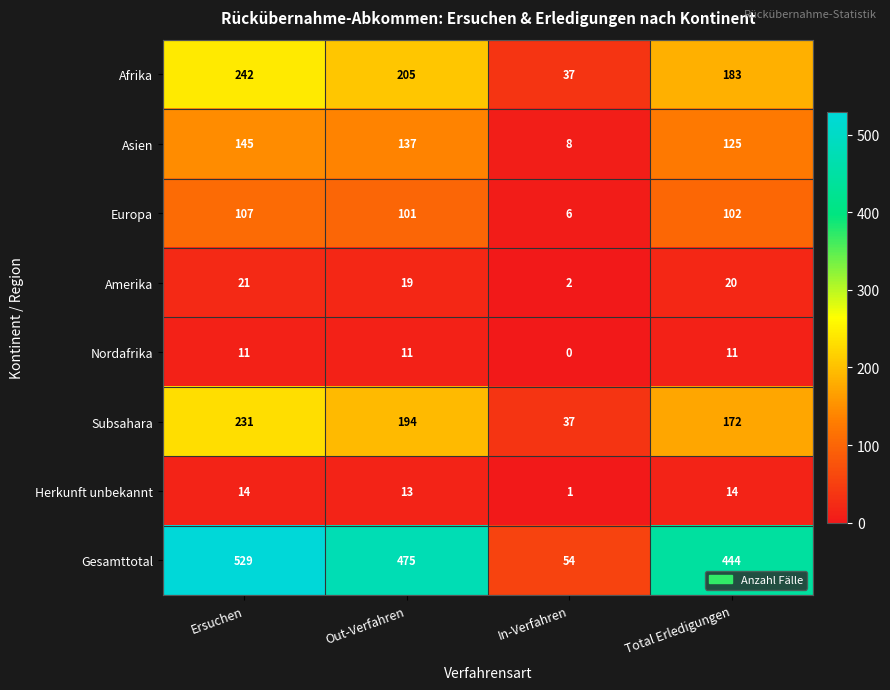

At which category does the chart reach its minimum across all series?

In-Verfahren